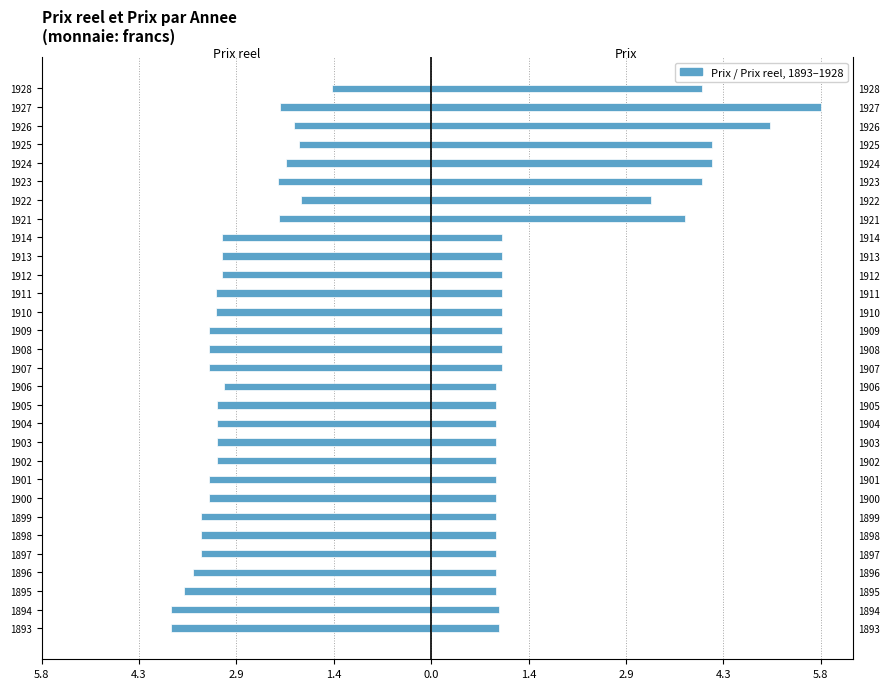

Between 1904 and 1928, which series saw the biggest shift?

Prix